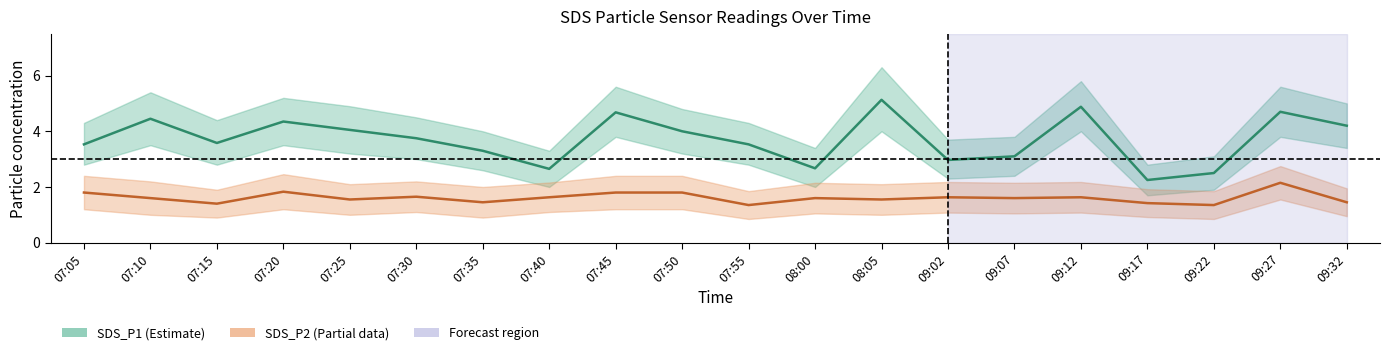

Which has a higher value, 07:50 or 08:00?

07:50